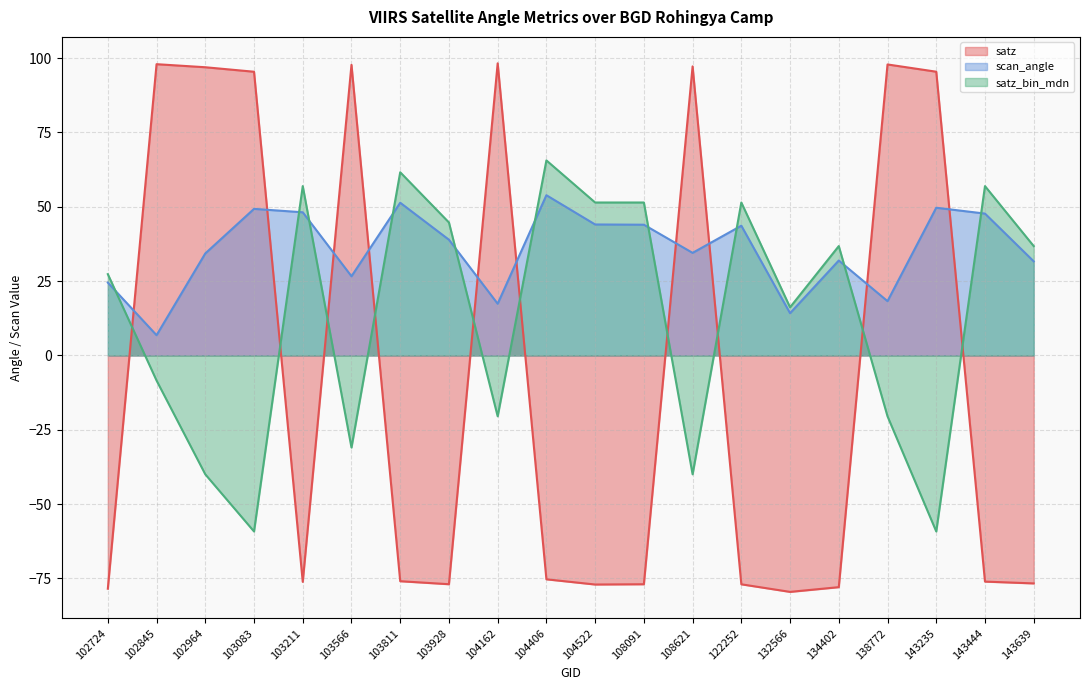

How many lines are shown in the chart?

3